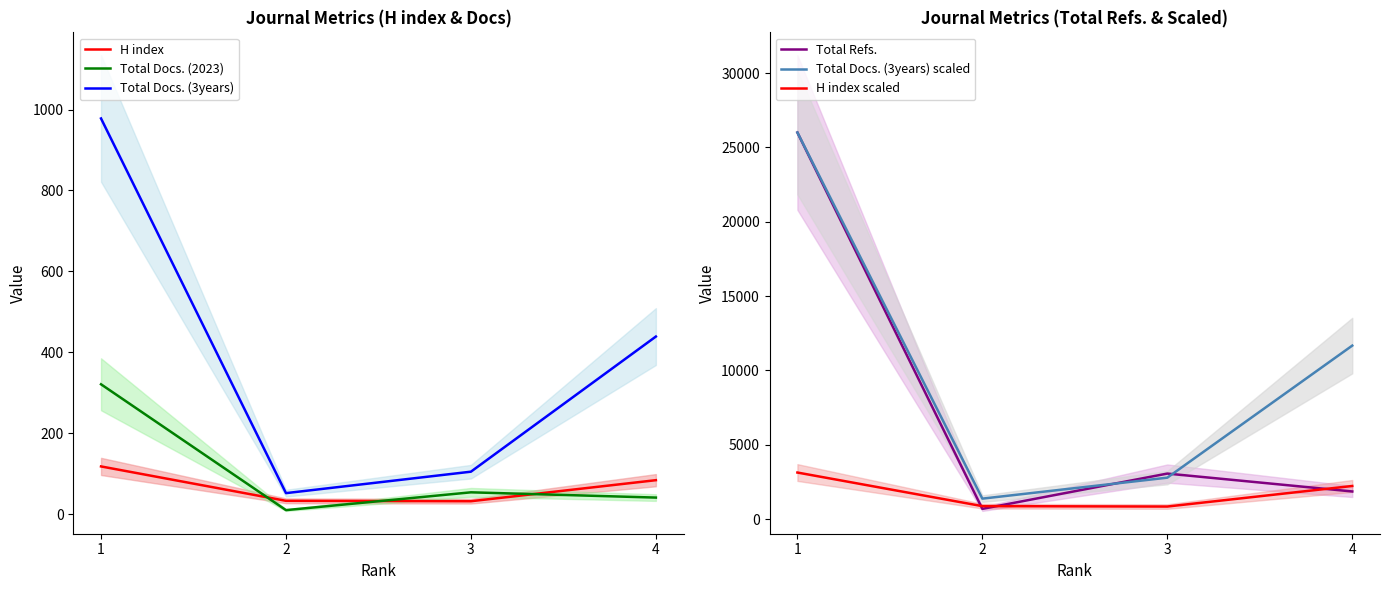

What is the sum of all Total Docs. (3years) scaled values?

41846.2